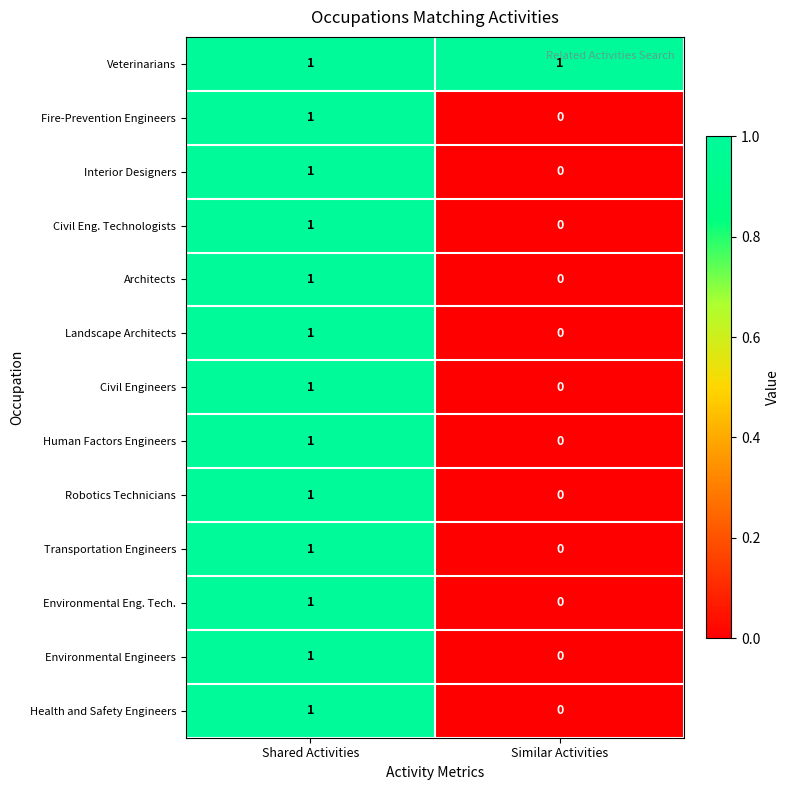

At which category does the chart reach its minimum across all series?

Similar Activities